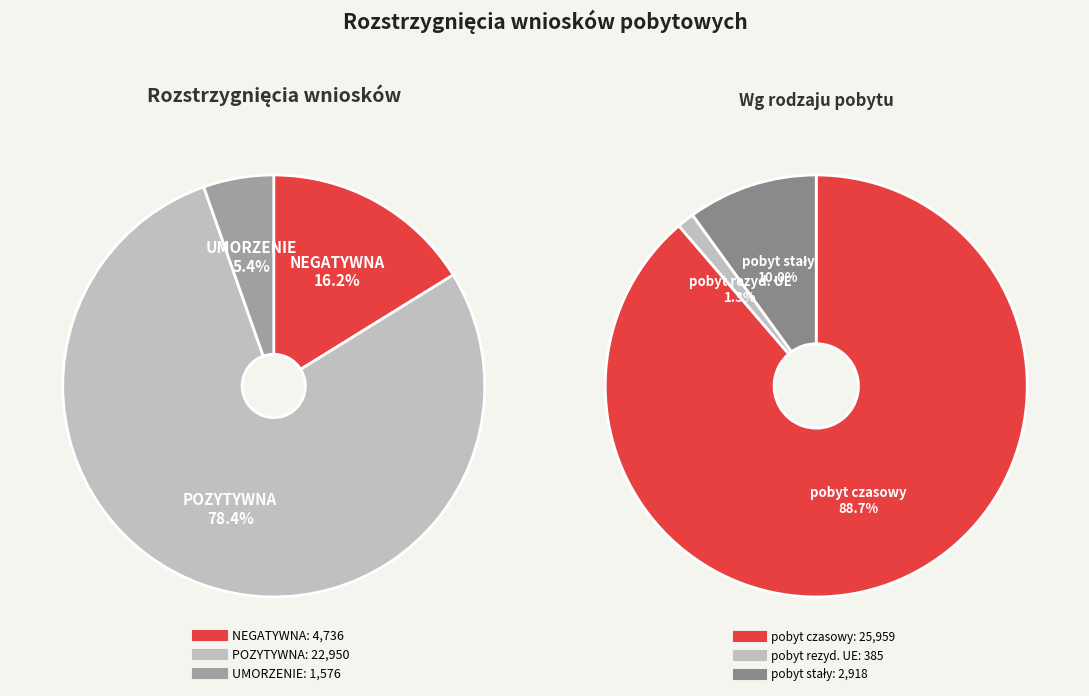

True or false: pobyt stały accounts for 2% of the total.

False